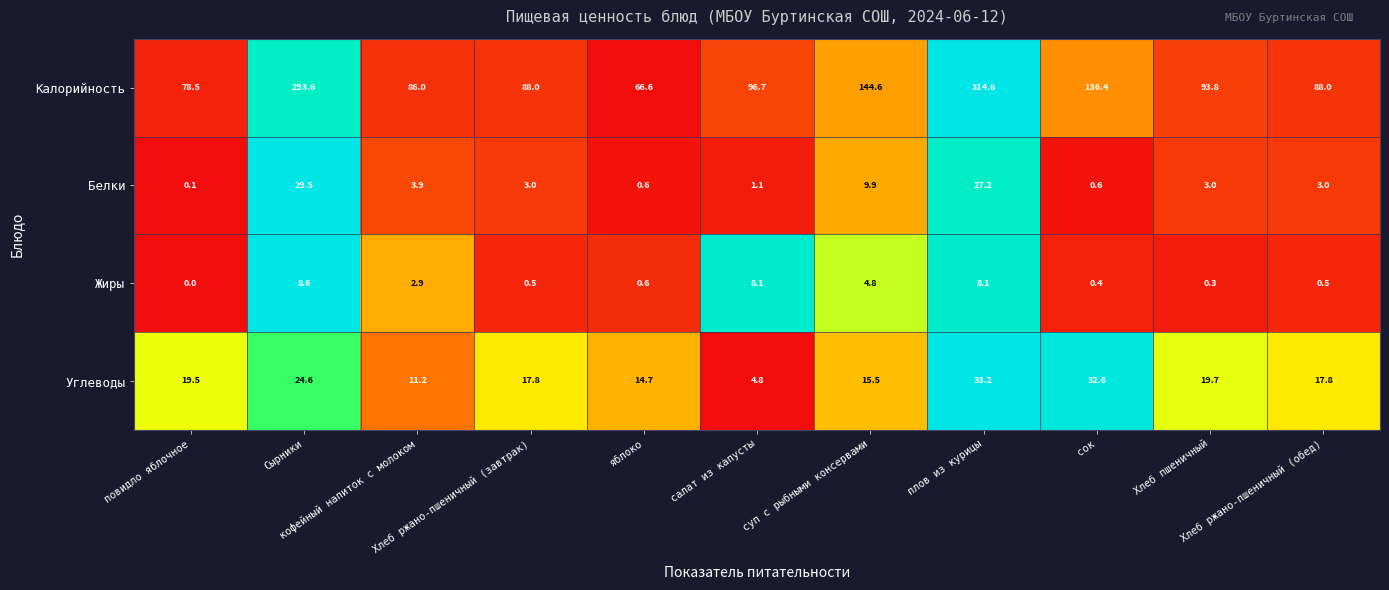

Which series has the largest total across all categories?

Калорийность